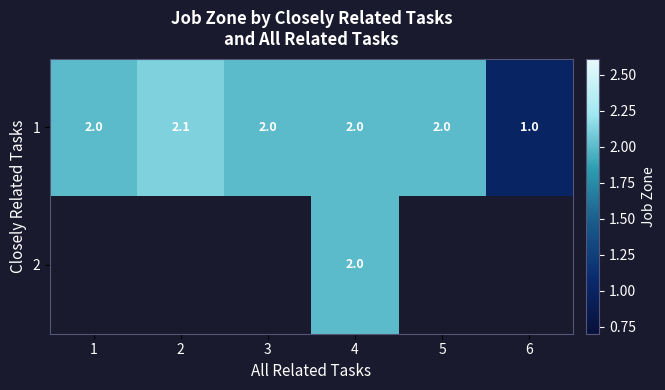

What is the lowest value of the 1 series?

1.0